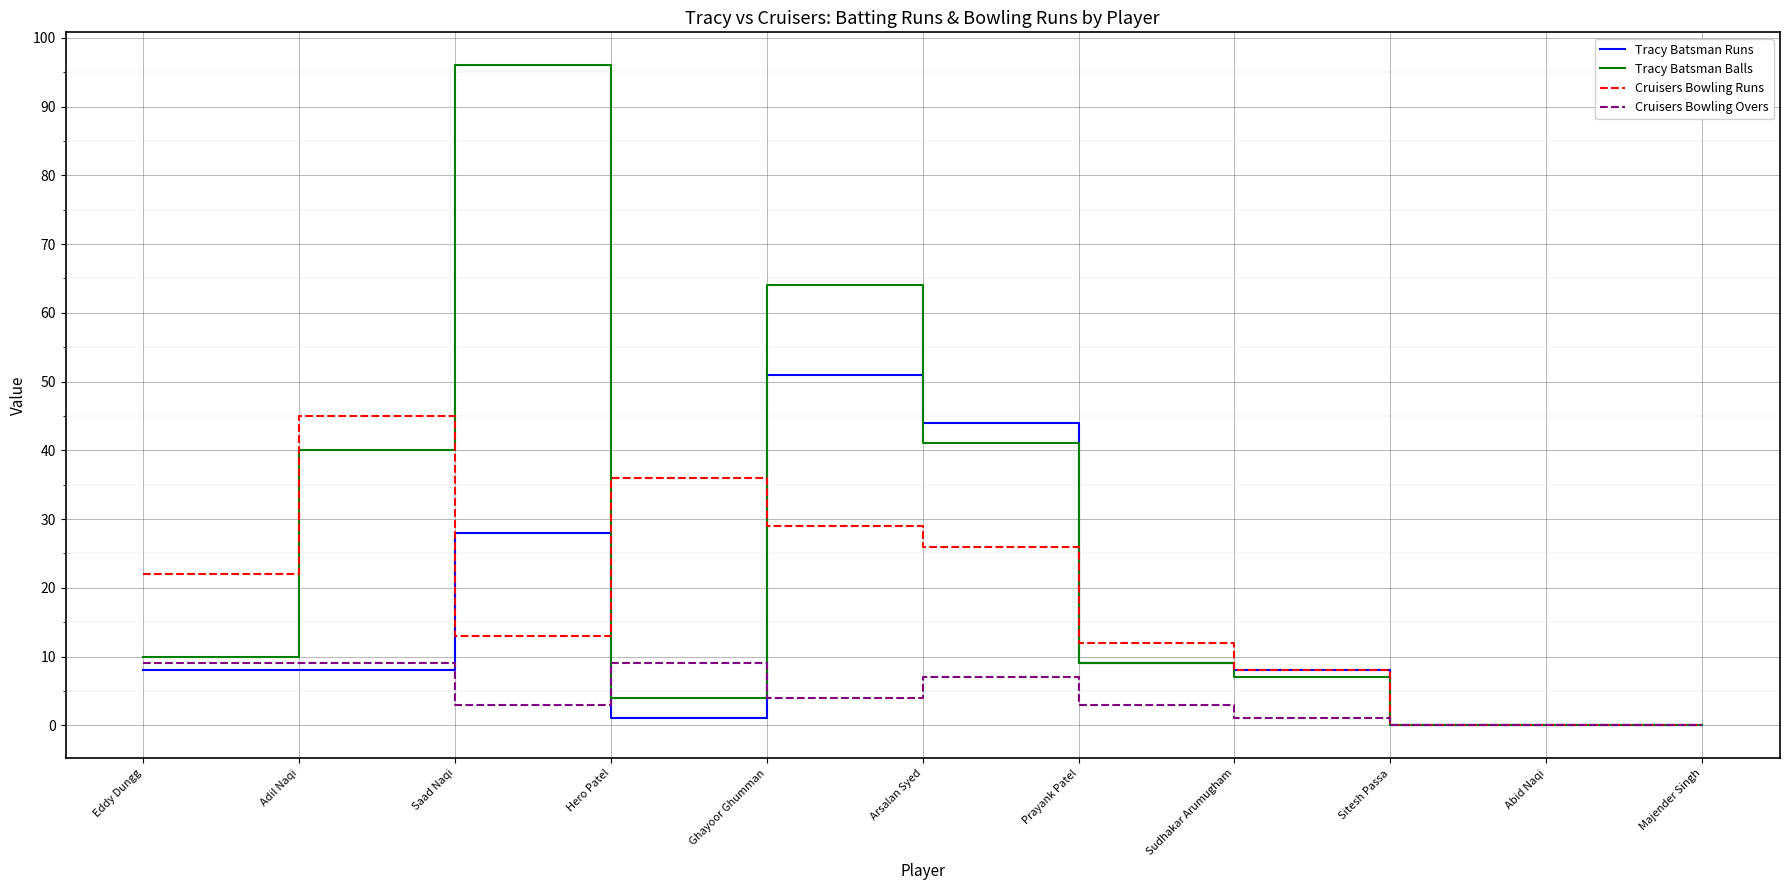

Where is Cruisers Bowling Overs nearest to the value 4?

Ghayoor Ghumman